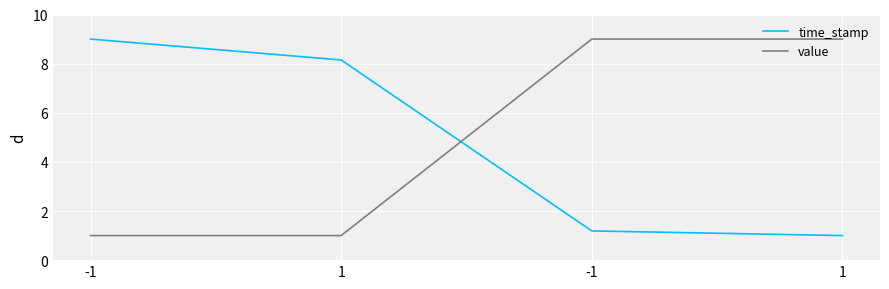

Rank the series by their maximum value, from highest to lowest.

time_stamp, value